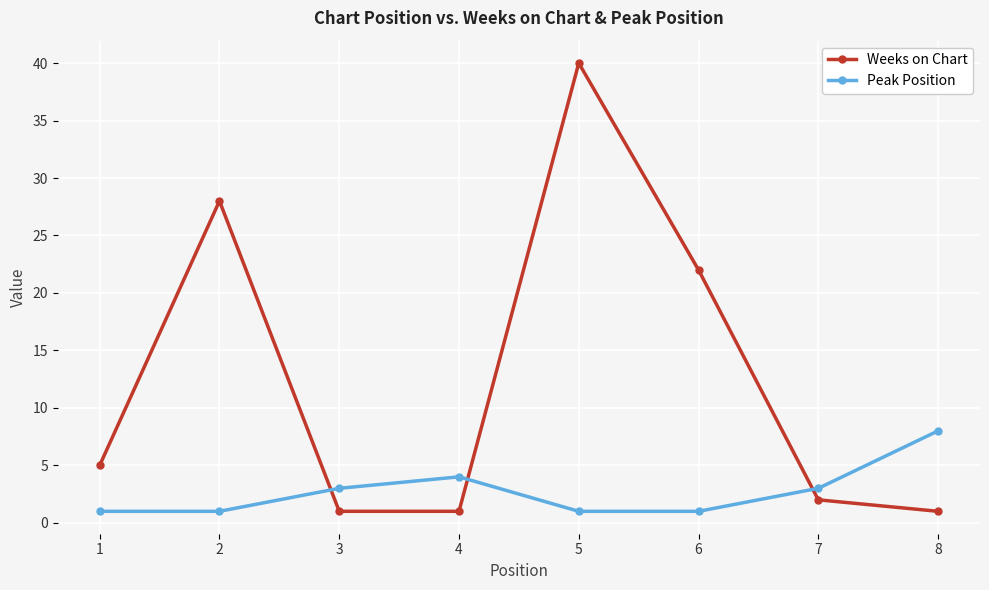

What is the maximum value shown in the chart?

40